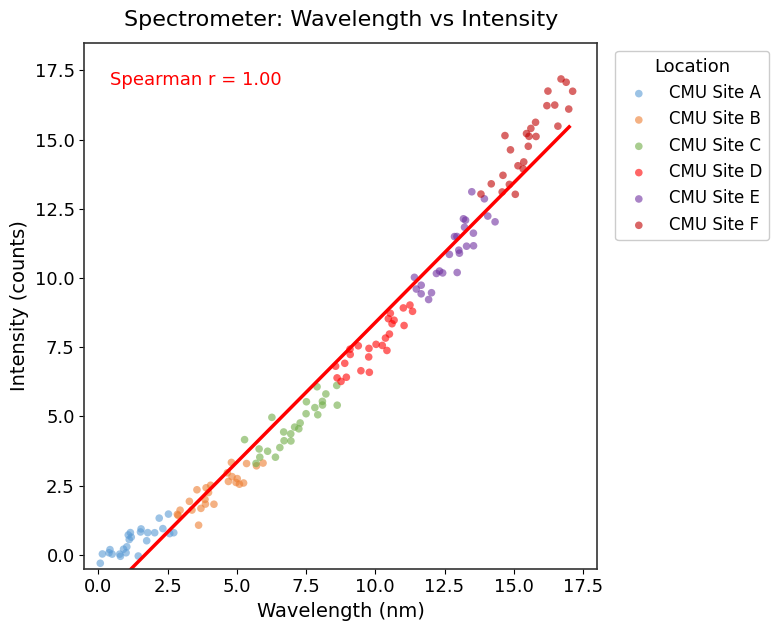

Which series has the largest Y range (max minus min)?

CMU Site F